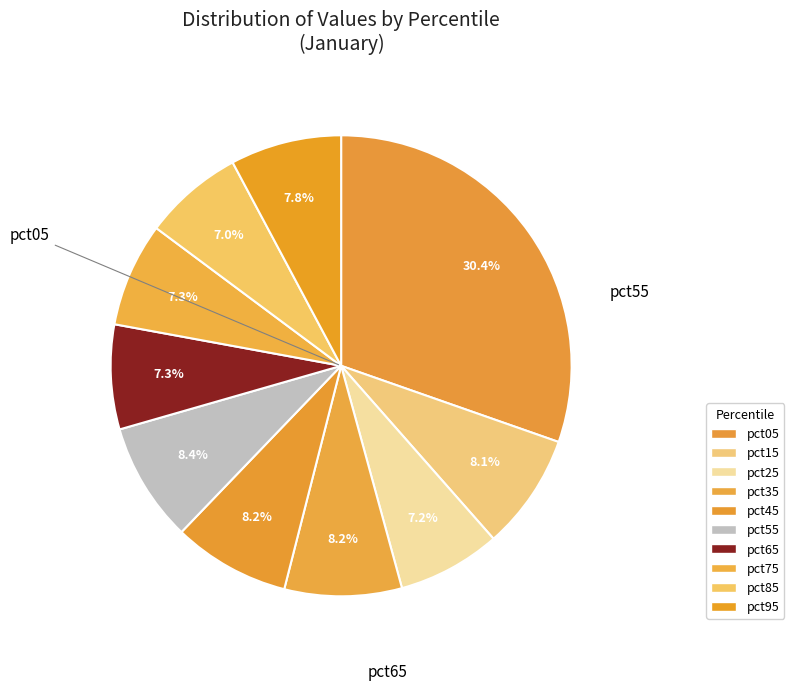

The pct25 slice represents 2% of the pie. True or false?

False